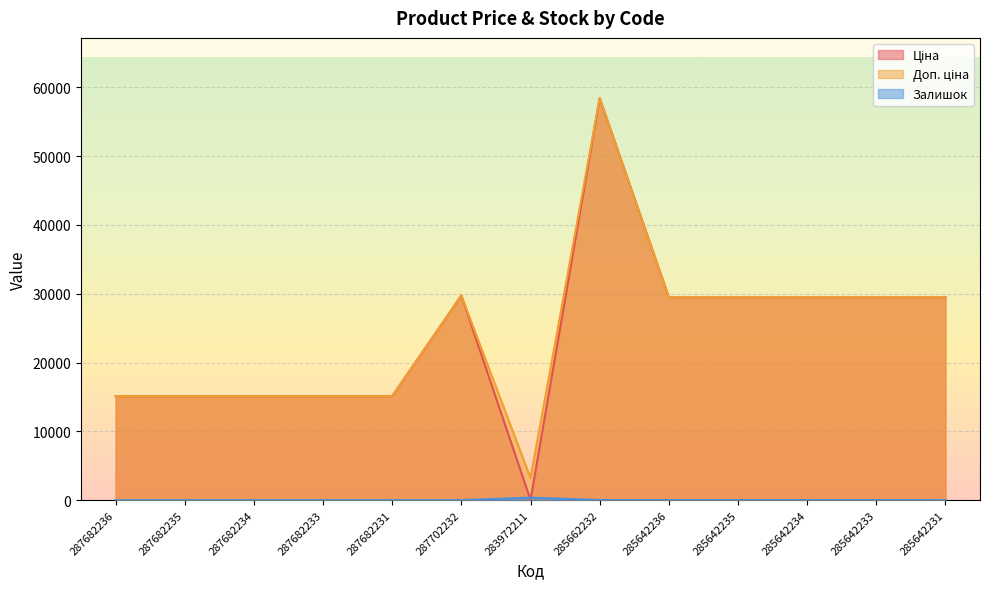

Which label corresponds to the smallest value in the chart?

287682236